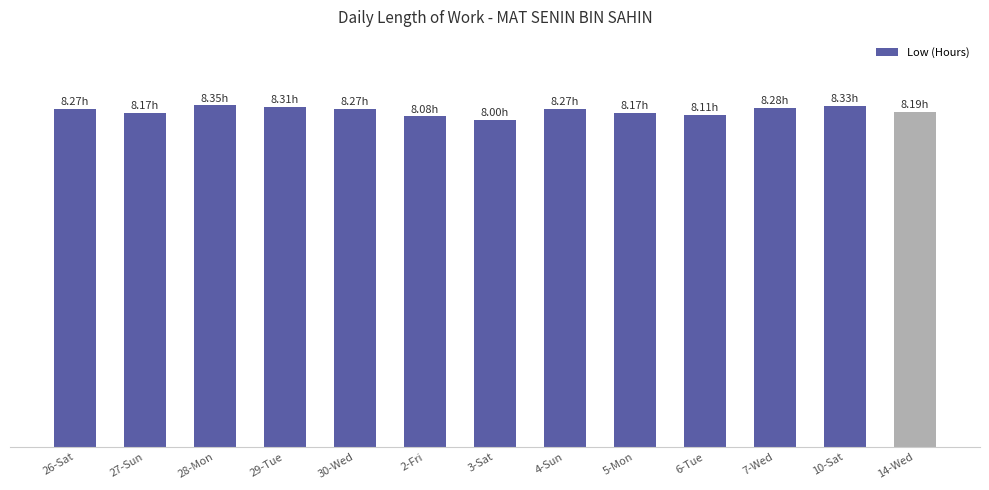

What is the value of the 13th bar from the left?

8.2